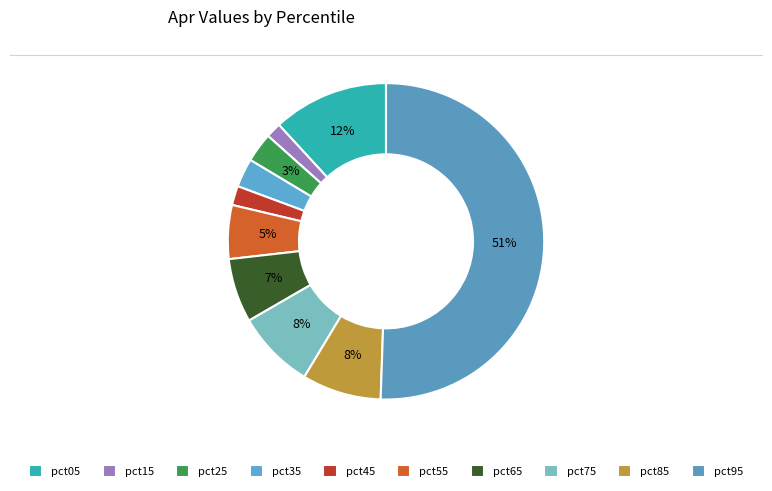

How many segments does this pie chart have?

10